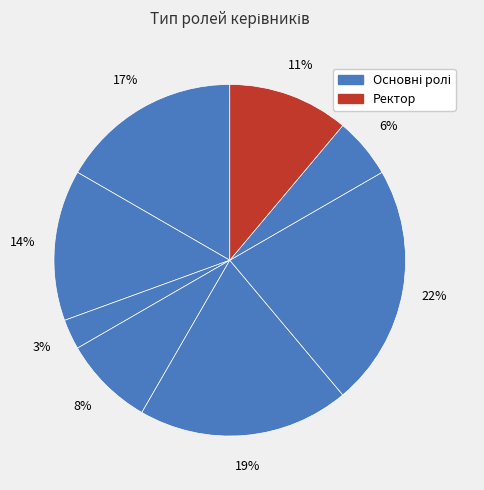

How many segments does this pie chart have?

8